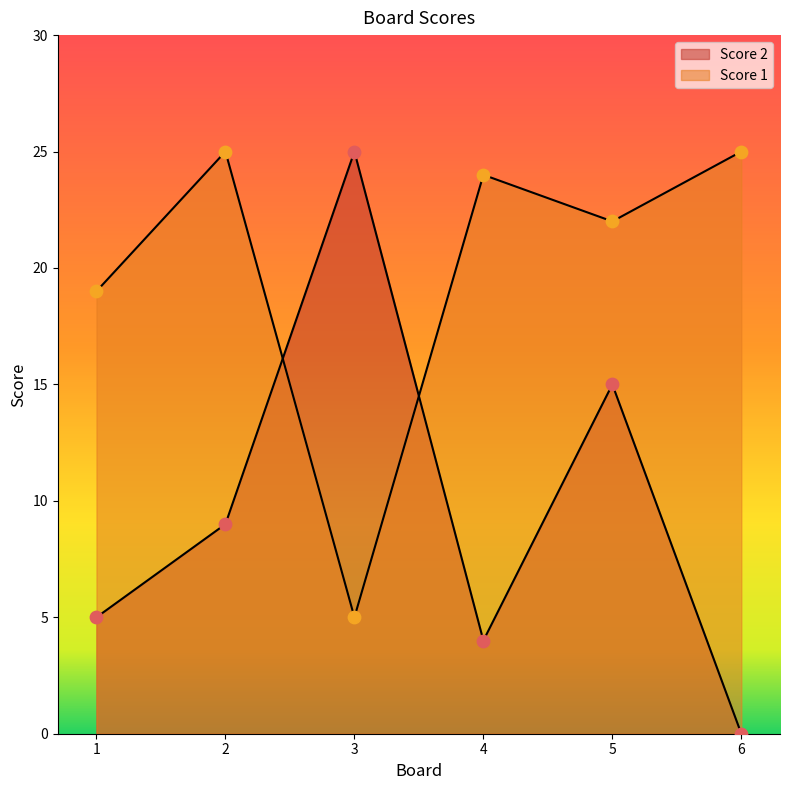

At how many categories does at least one series exceed 17?

6